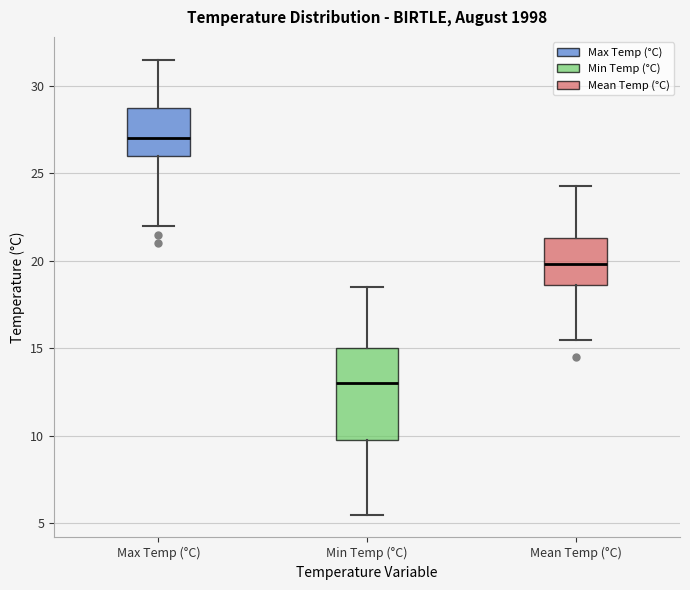

Reading left to right, read every box against the y-axis: the position of its median line, the range the box covers, and the ends of its whiskers. The values are not printed on the chart, so give them approximately, as read against the axis.

Max Temp (°C): median 27.0, box 26.0 to 29.0, whiskers 22.0 to 31.5
Min Temp (°C): median 13.0, box 10.0 to 15.0, whiskers 5.5 to 18.5
Mean Temp (°C): median 20.0, box 18.5 to 21.5, whiskers 15.5 to 24.5